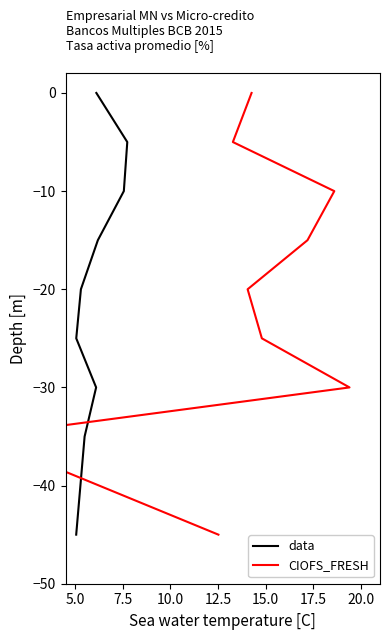

What is the minimum value for CIOFS_FRESH?

-45